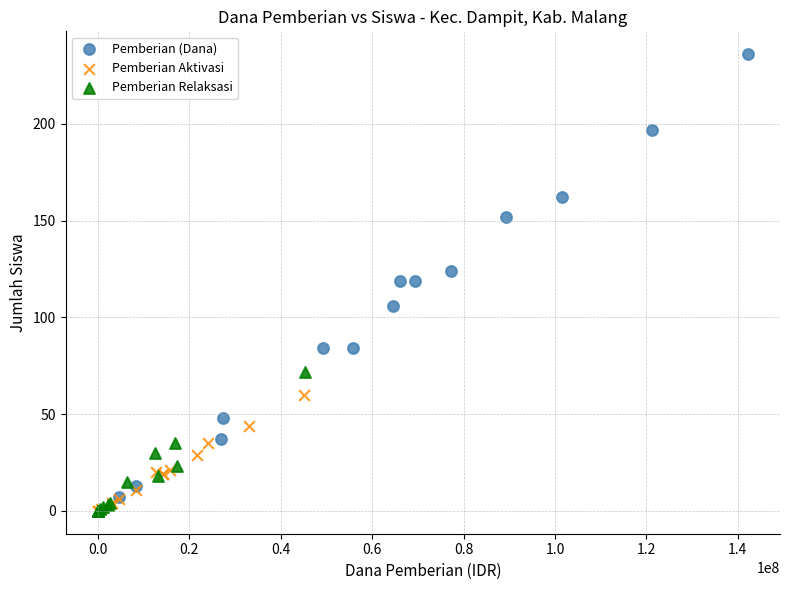

Which series reaches the maximum Y coordinate?

Pemberian (Dana)